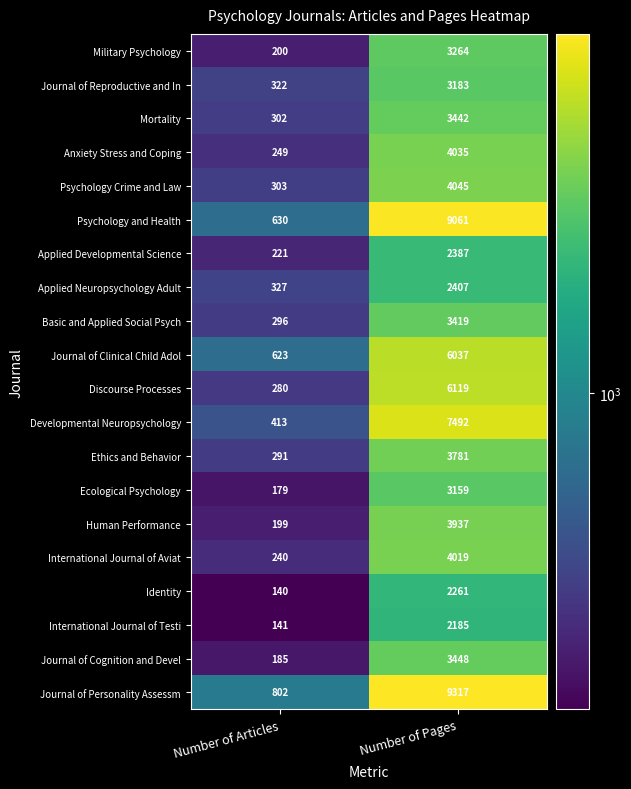

Which category has the lowest value across all series?

Number of Articles